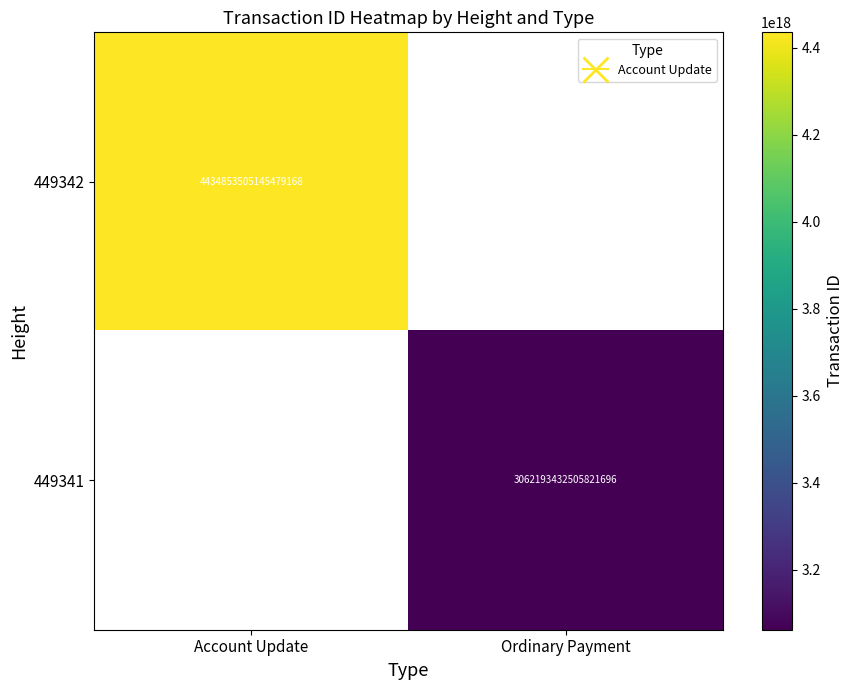

Which series has the widest spread of values?

449342